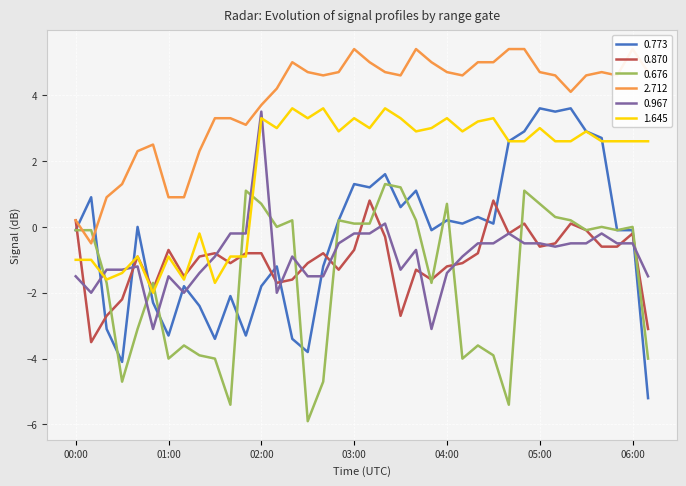

How many times do 0.773 and 0.676 cross each other?

10